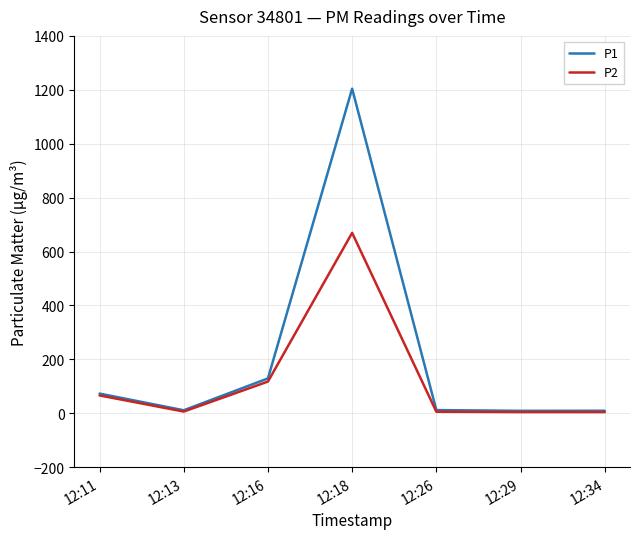

What is the highest value of the P2 series?

669.3